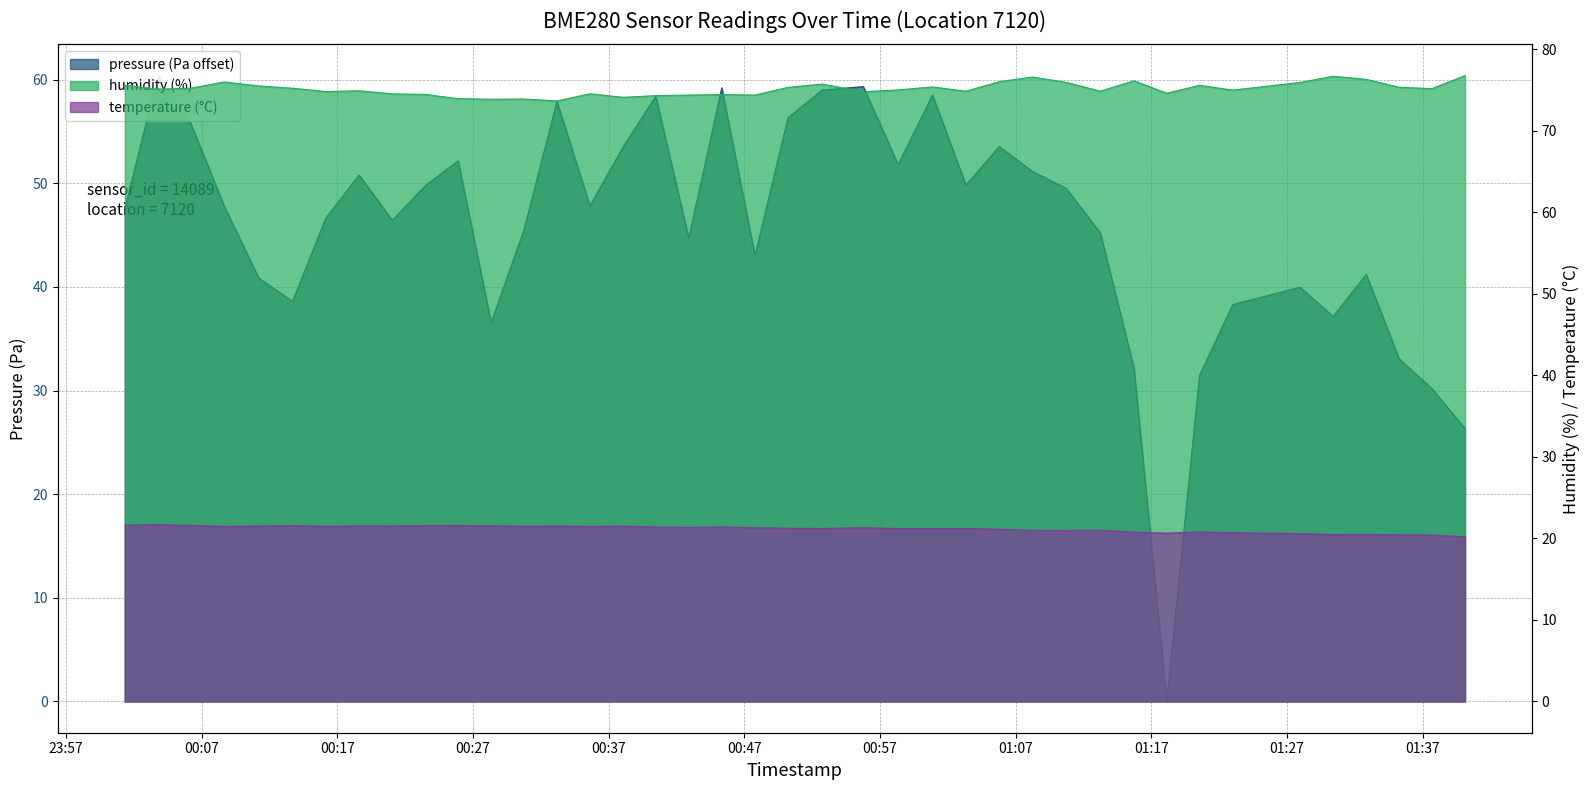

True or false: humidity and pressure cross at least once.

False